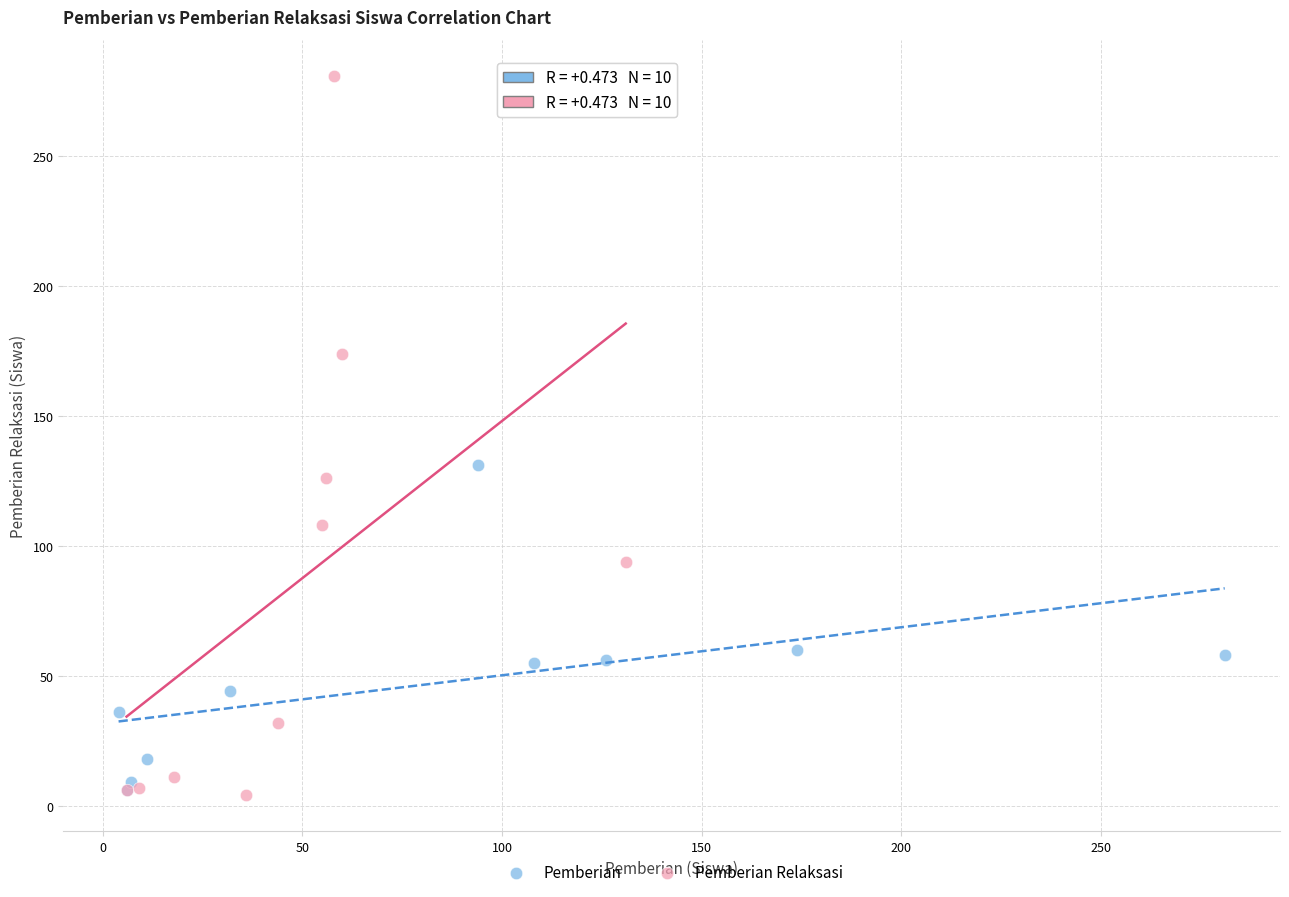

Which series has the largest Y range (max minus min)?

Pemberian Relaksasi